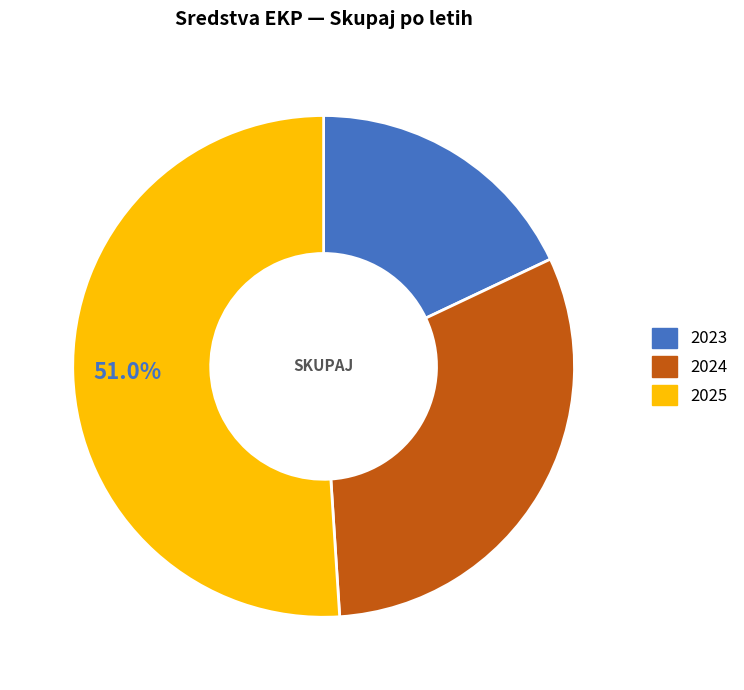

To the nearest percent, what is the difference between the 2025 and 2023 slice percentages?

33%